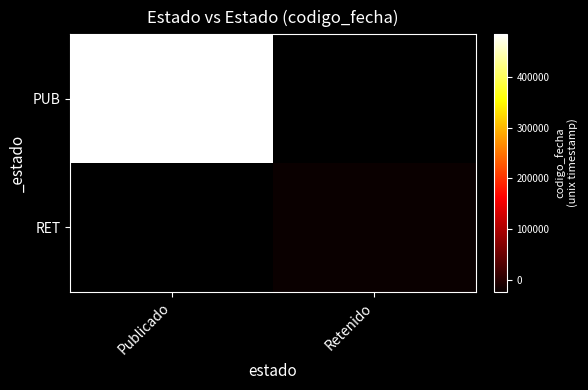

The value of RET at Retenido is 830239153.3. True or false?

False